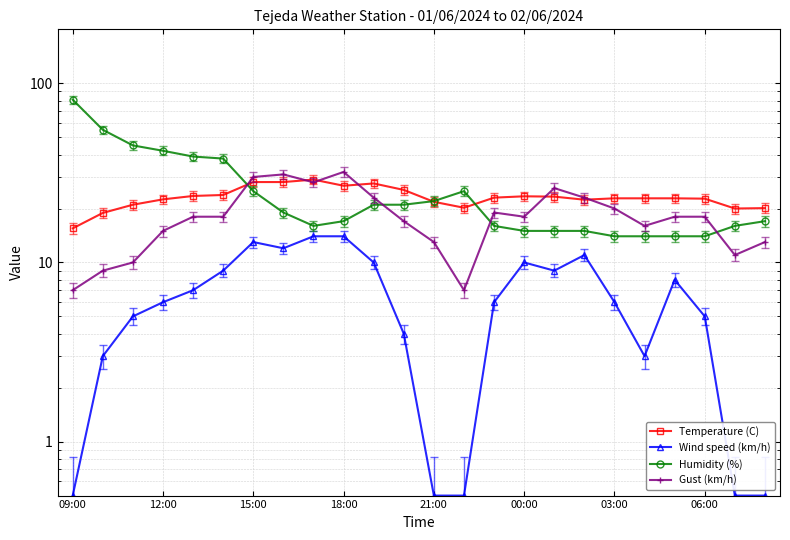

True or false: Humidity (%) has a value of 4.3 at 8.

False